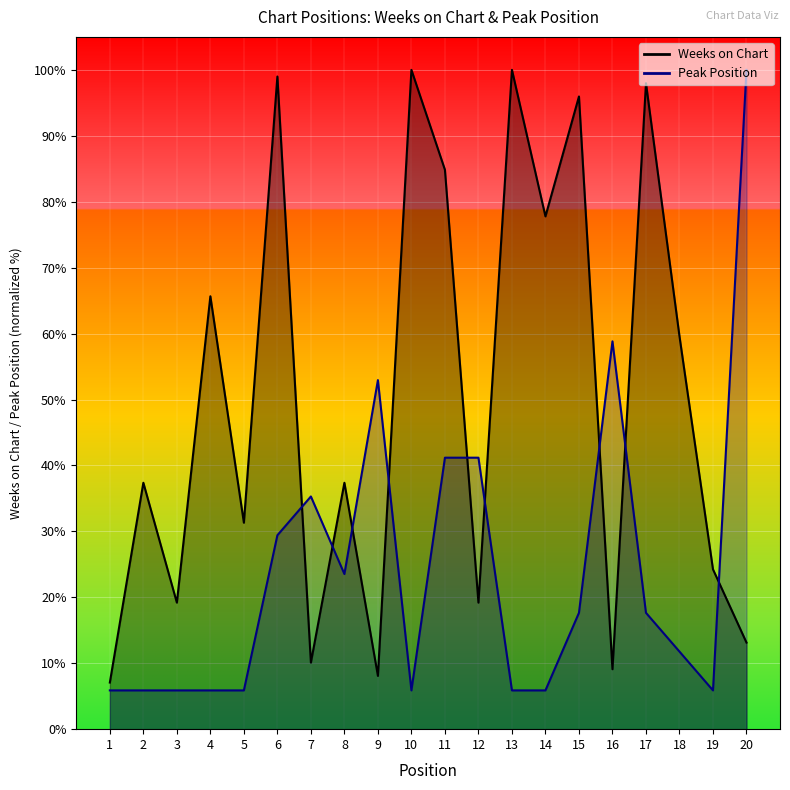

Rank the categories by Peak Position value from highest to lowest.

20, 16, 9, 11, 12, 7, 6, 8, 15, 17, 18, 1, 2, 3, 4, 5, 10, 13, 14, 19